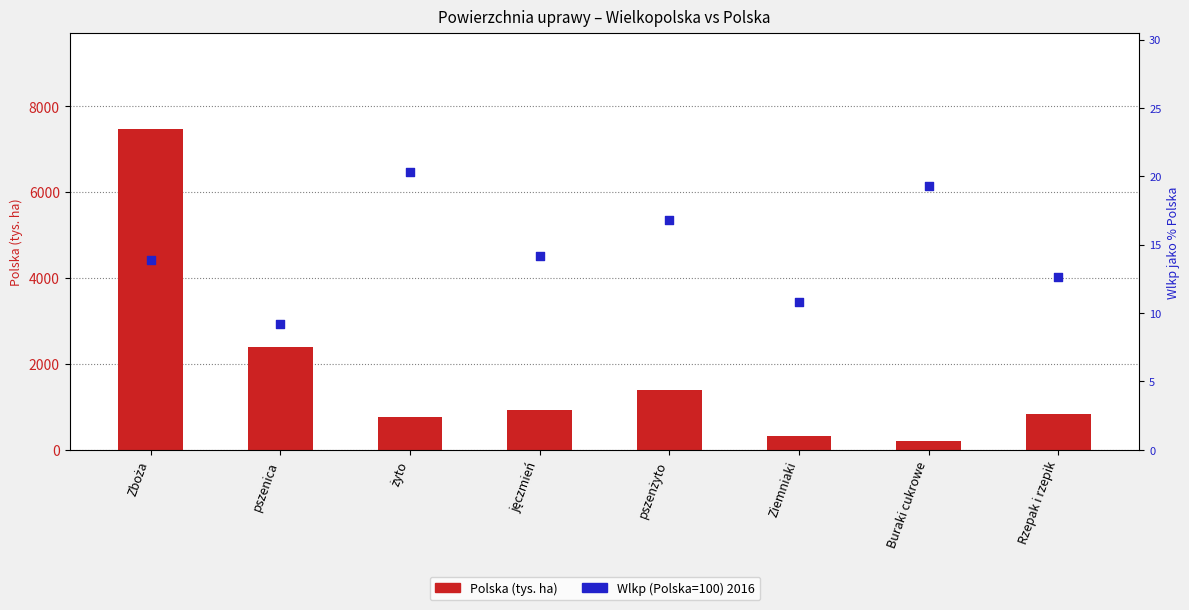

Is the value of Wlkp (Polska=100) 2016 at pszenżyto greater than the value of Polska (tys. ha) at Buraki cukrowe?

No